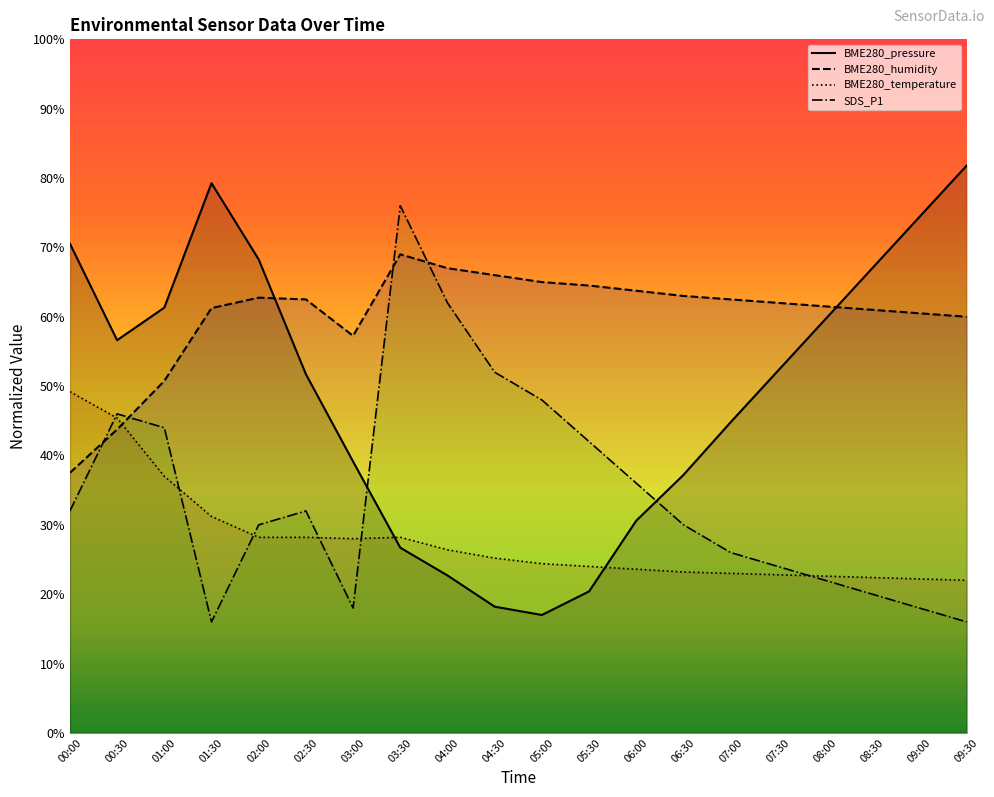

What are all the series names shown in the legend?

BME280_pressure, BME280_temperature, BME280_humidity, SDS_P1